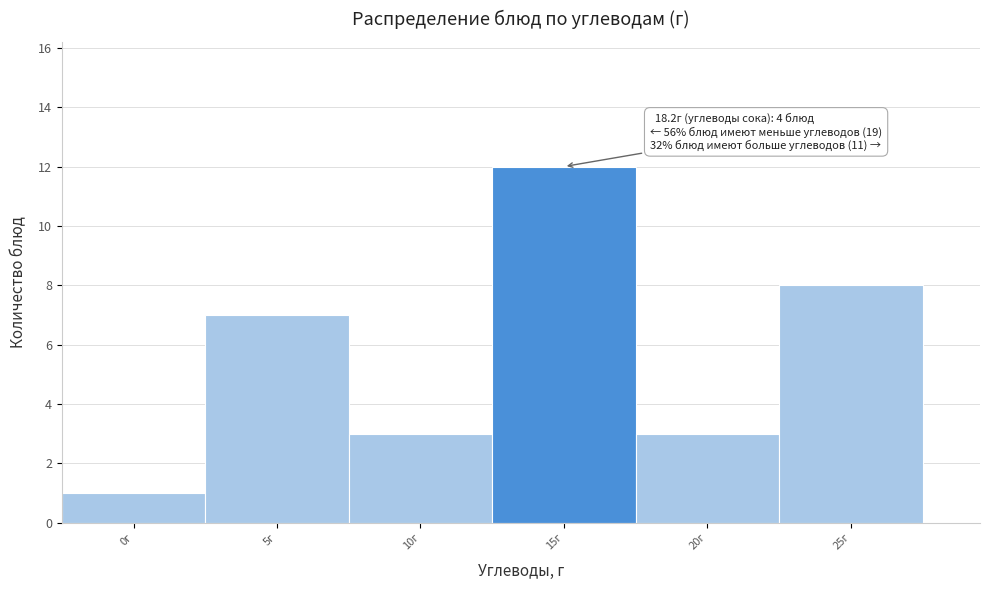

Reading left to right, transcribe all the data shown in this chart.

1	7	3	12	3	8